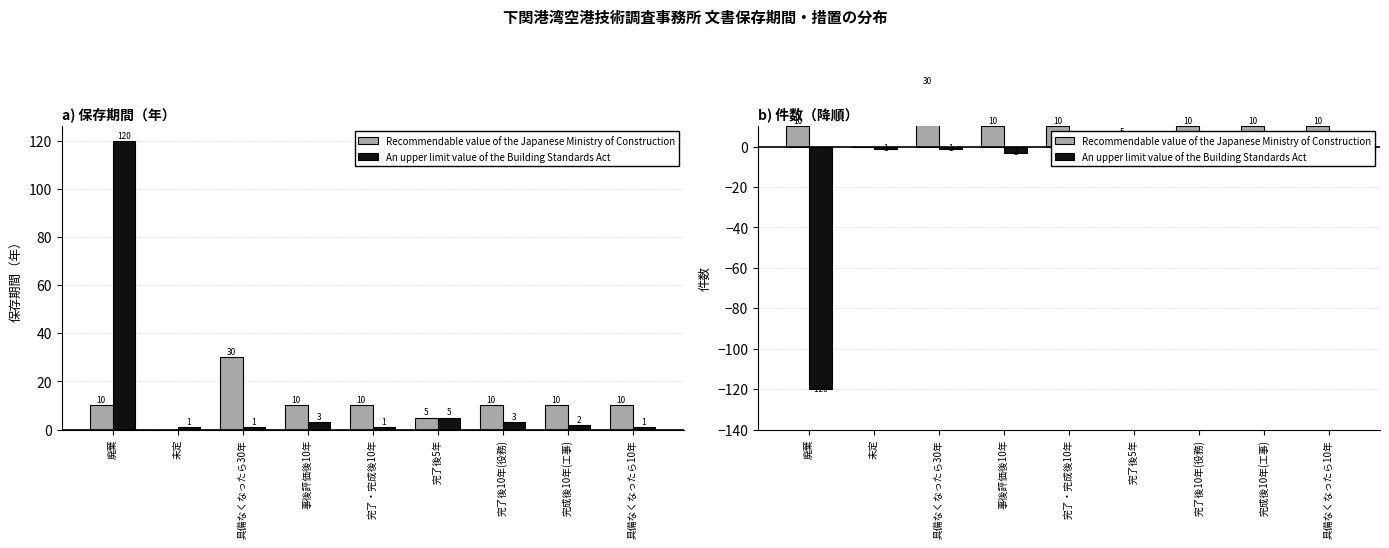

How many groups of bars are there?

9